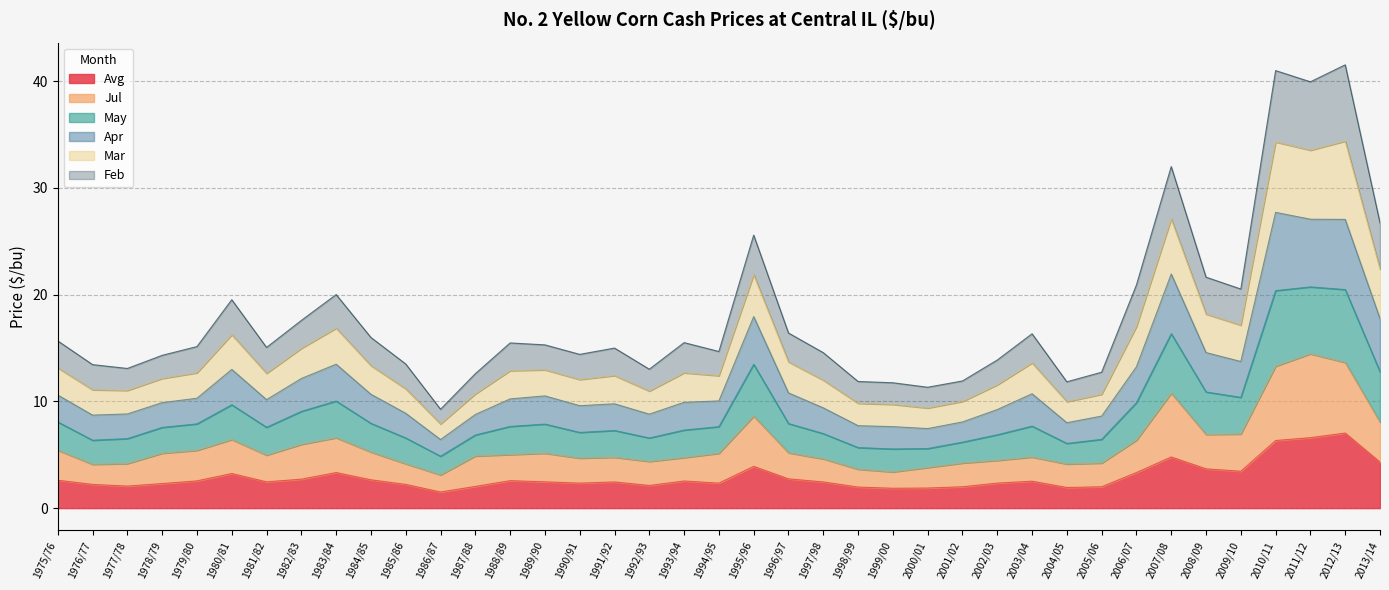

What is the label of the 39th point from the right?

1975/76